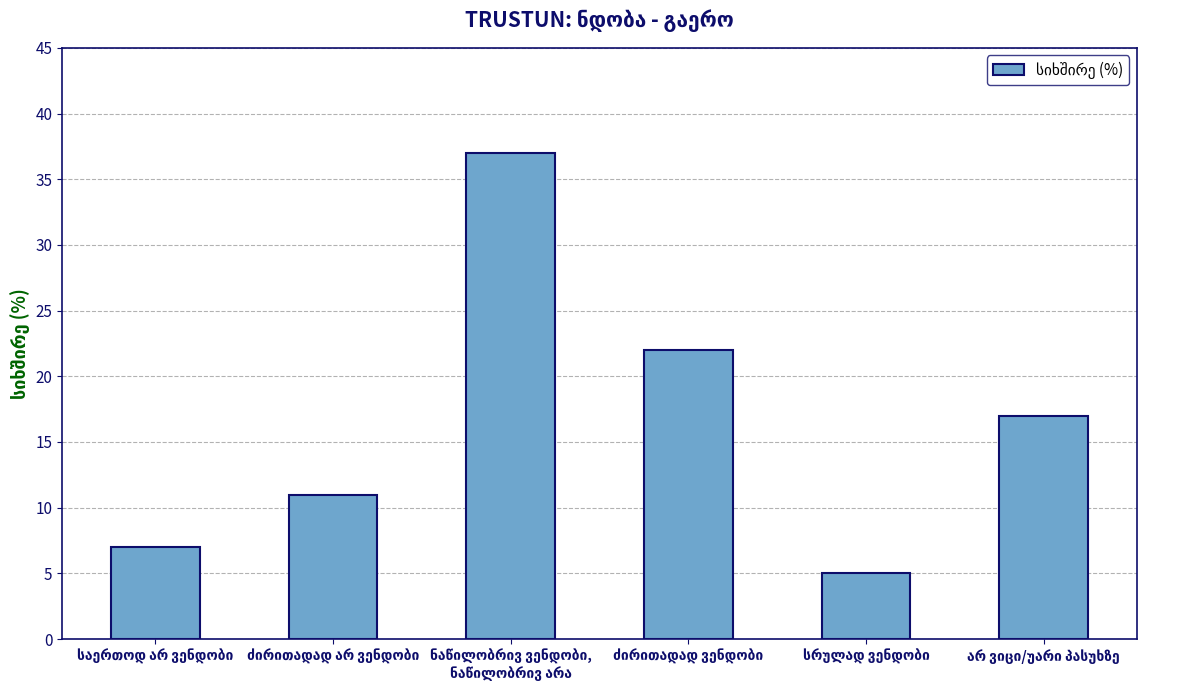

What is the value of the 4th bar from the left?

22